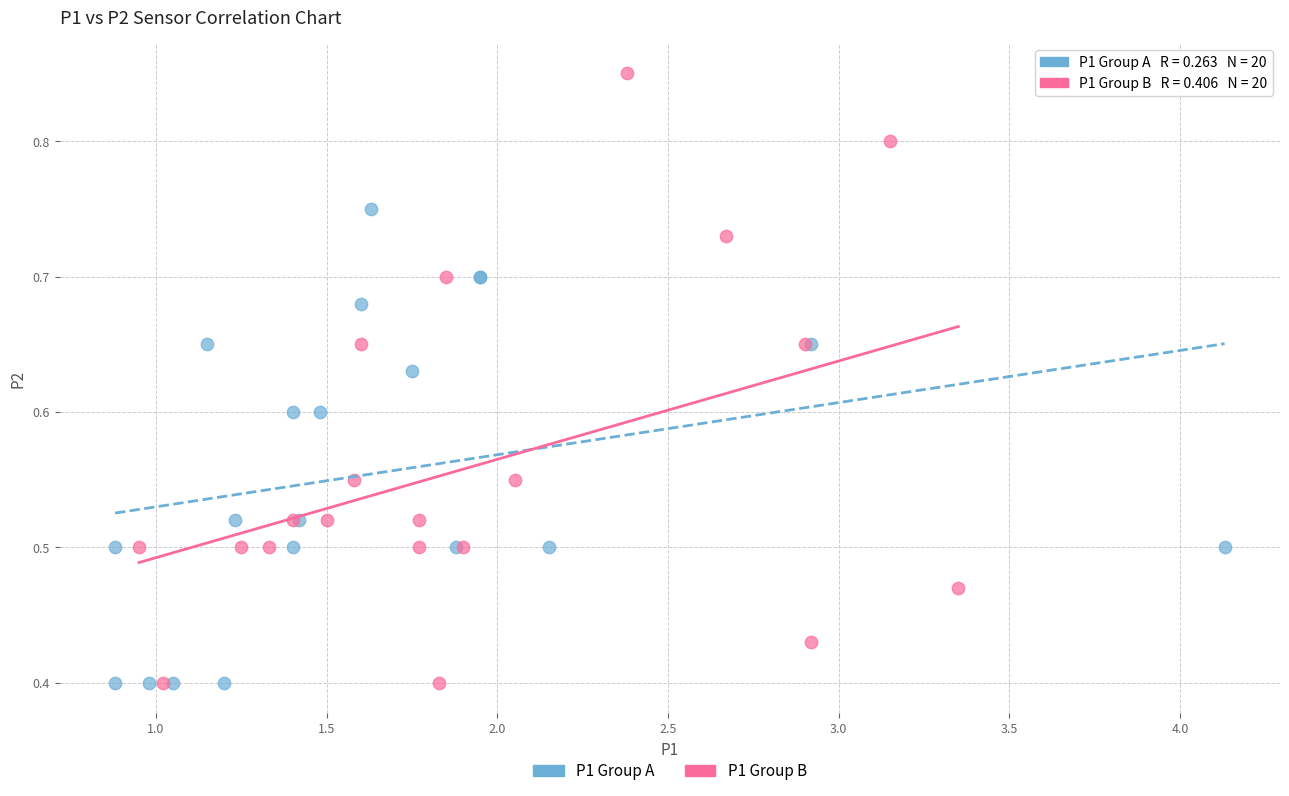

Which series has the widest spread of Y values?

P1 Group B